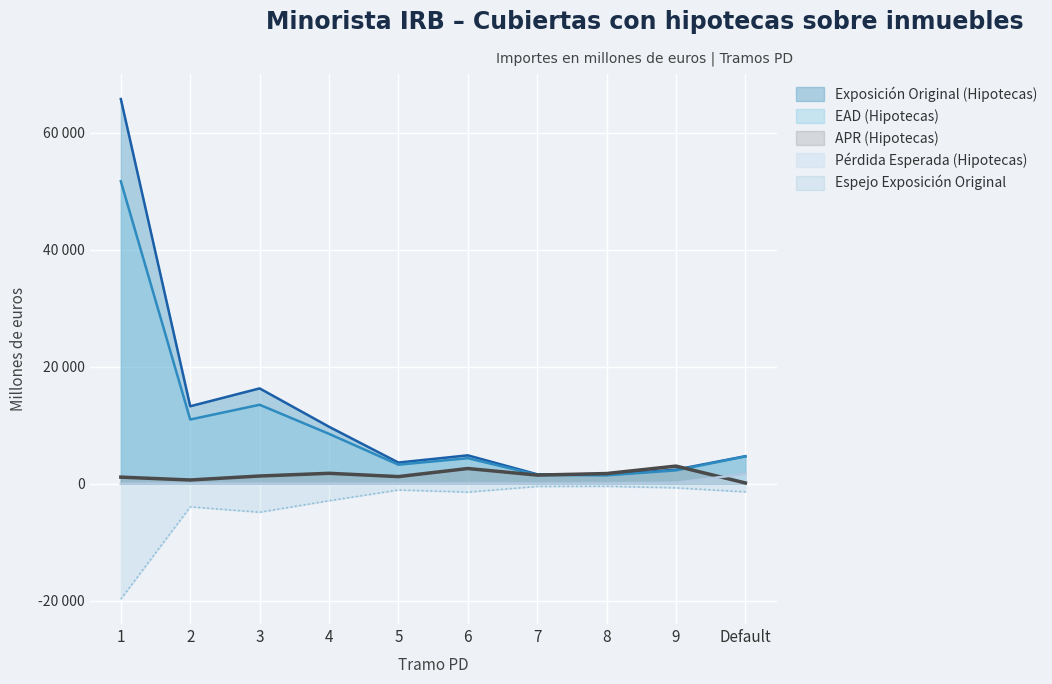

The value of APR (Hipotecas) at 8 is 1727. True or false?

True